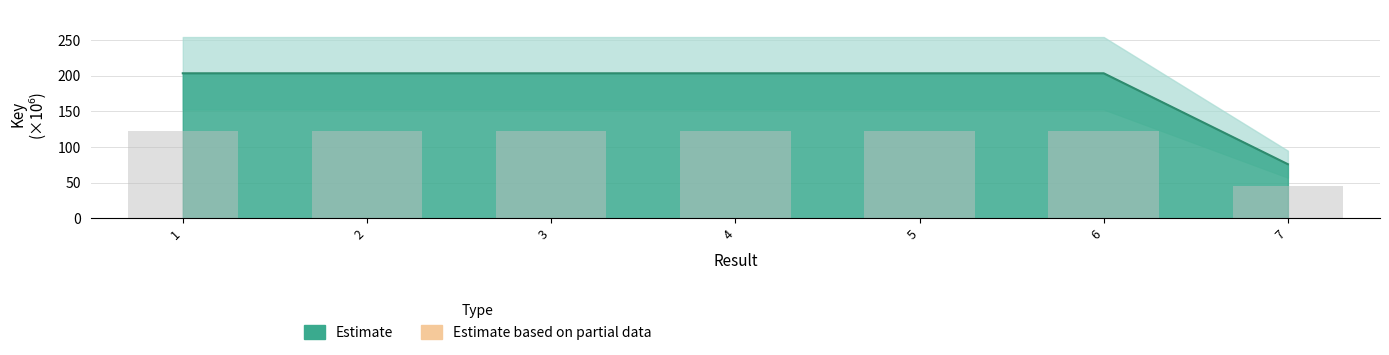

Rank the categories by value from lowest to highest.

7, 6, 5, 4, 3, 2, 1